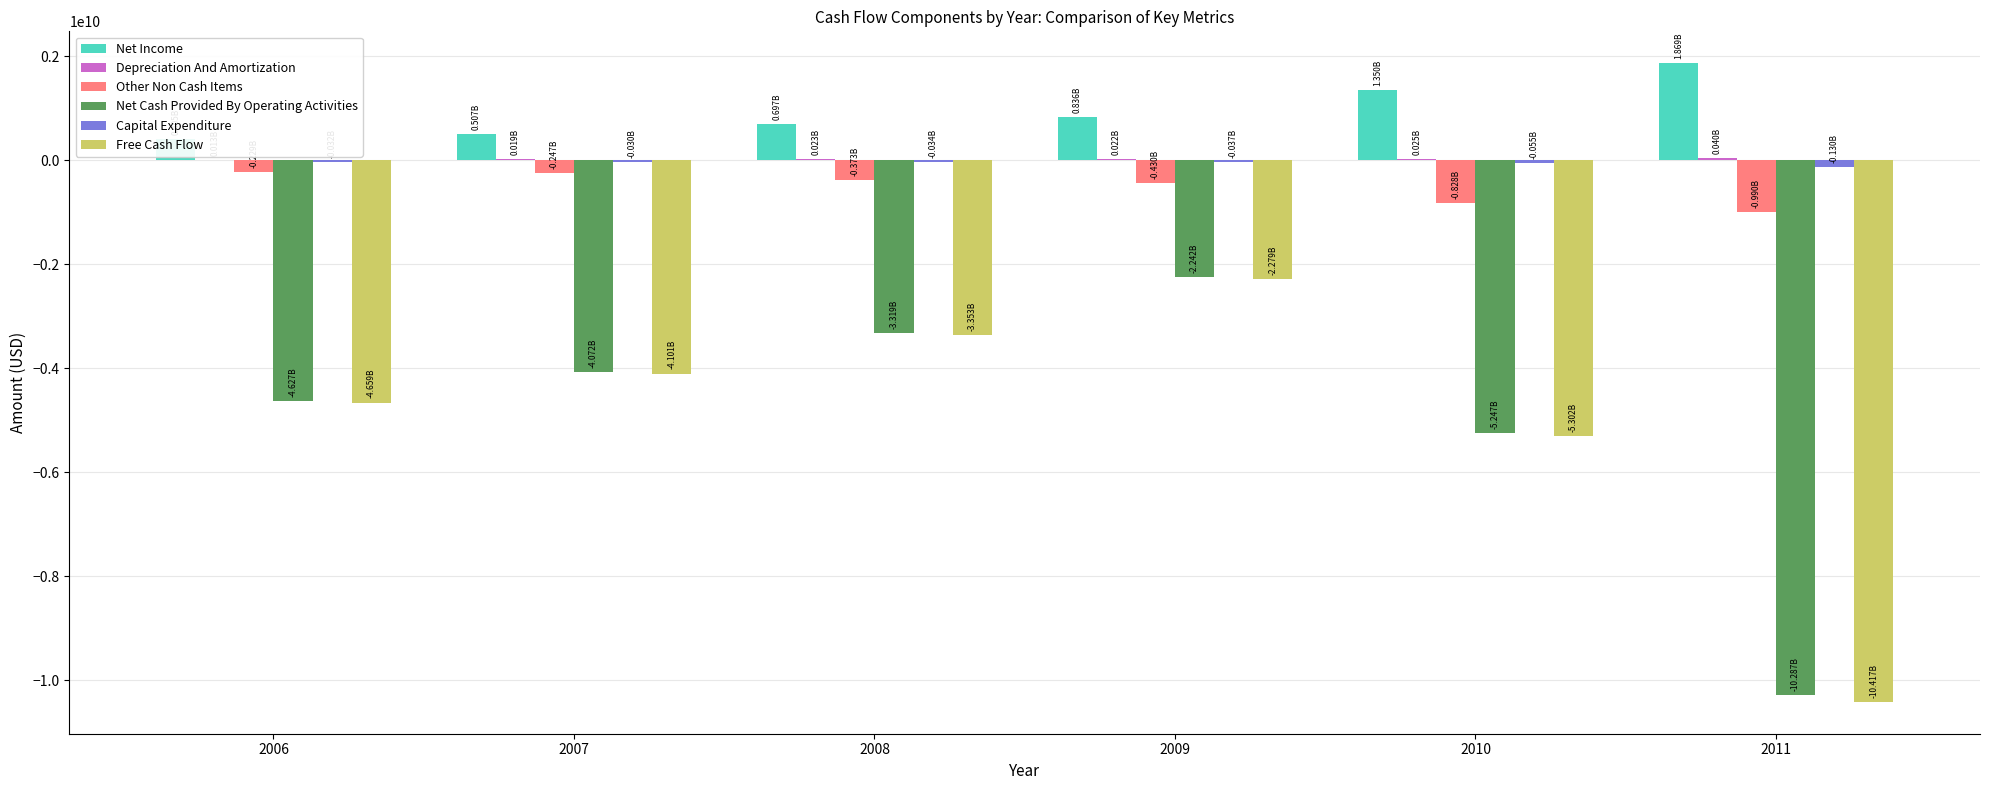

How many bars are there in total?

36